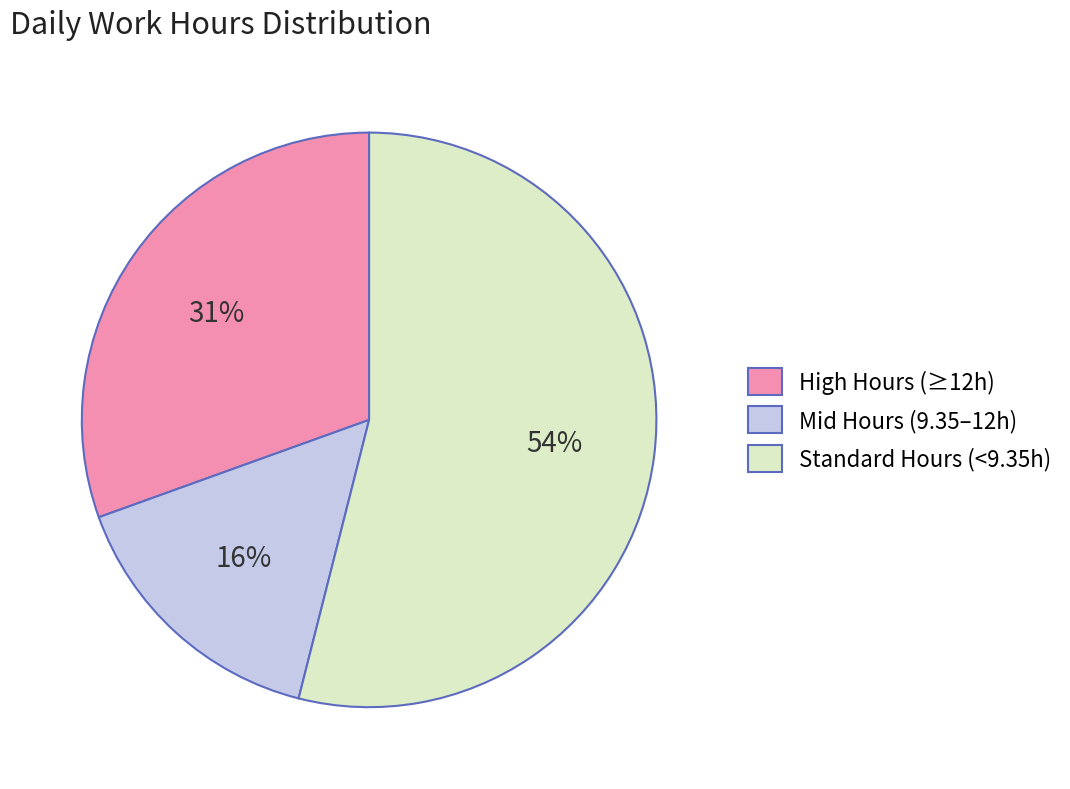

Which has a higher value, Mid Hours (9.35–12h) or High Hours (≥12h)?

High Hours (≥12h)